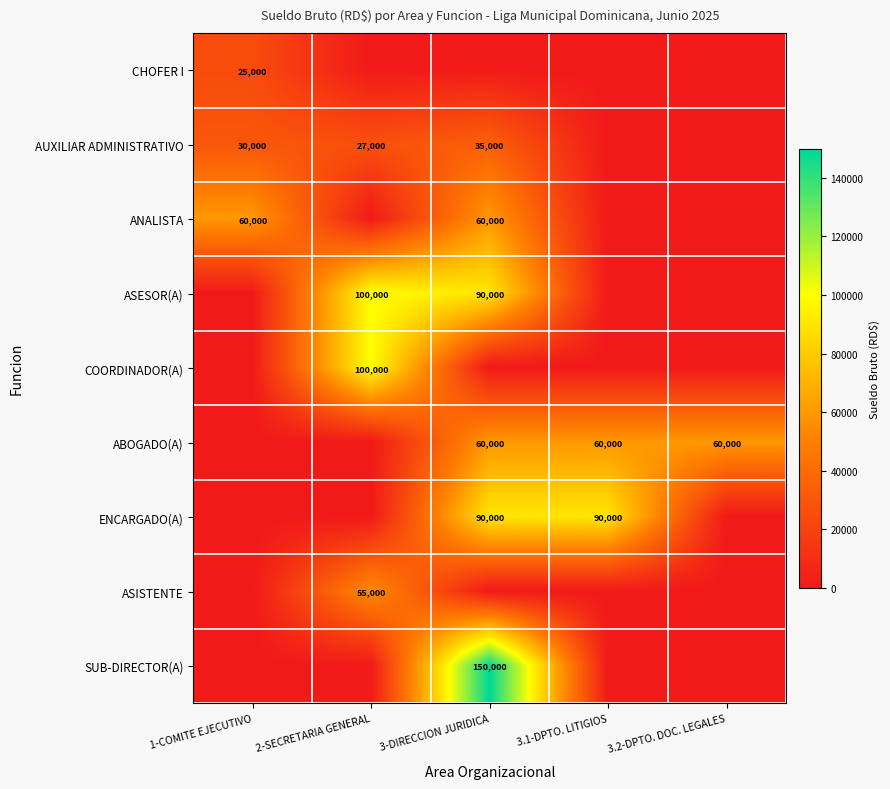

True or false: ASESOR(A) has a value of 90000 at 3-DIRECCION JURIDICA.

True